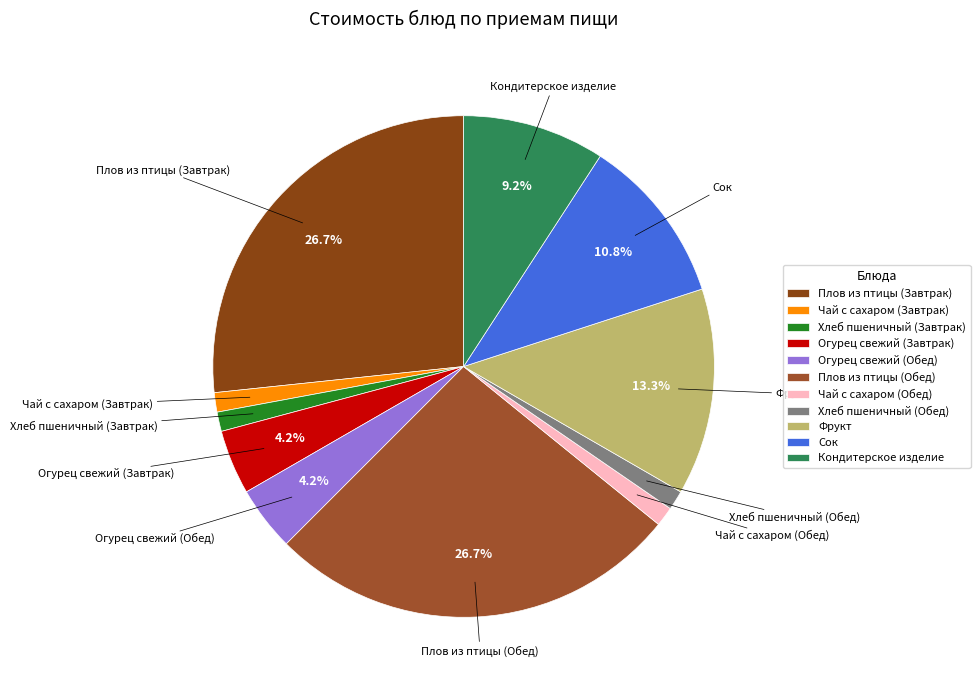

Which has a higher value, Плов из птицы (Завтрак) or Кондитерское изделие?

Плов из птицы (Завтрак)